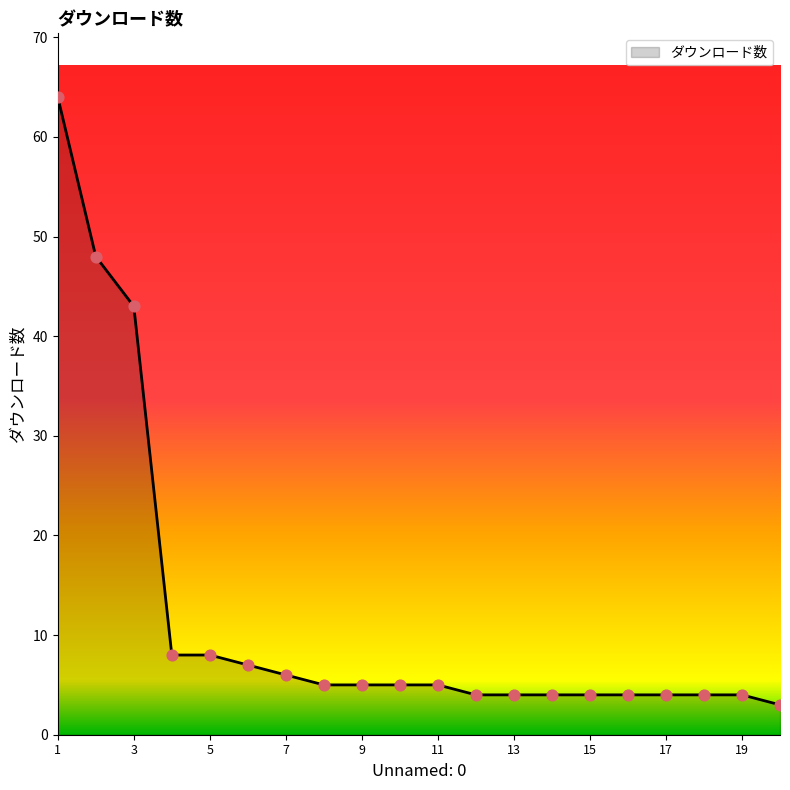

What is the difference between the maximum and minimum values?

61